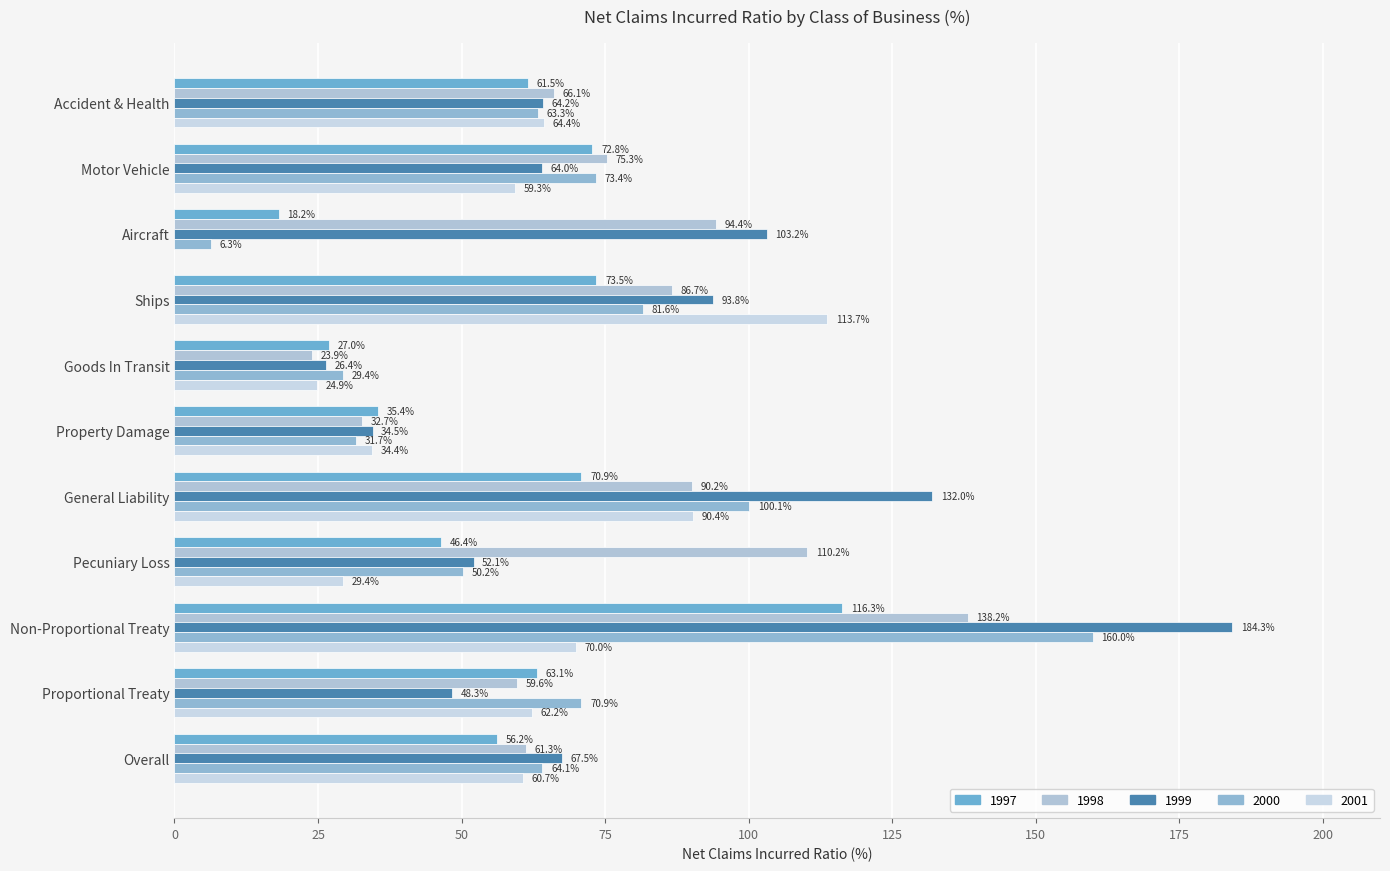

Between Motor Vehicle and Pecuniary Loss, which series saw the biggest shift?

1998